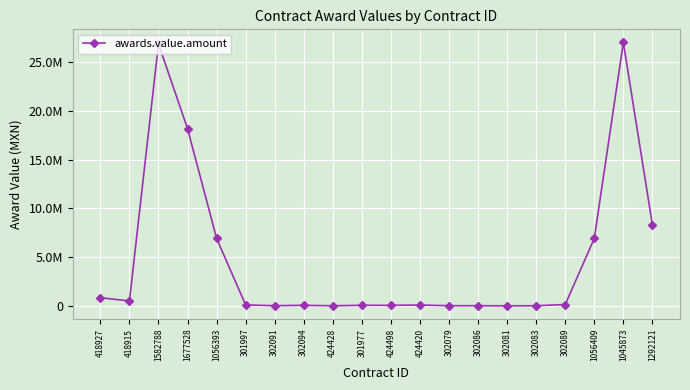

How many values exceed 94721?

10